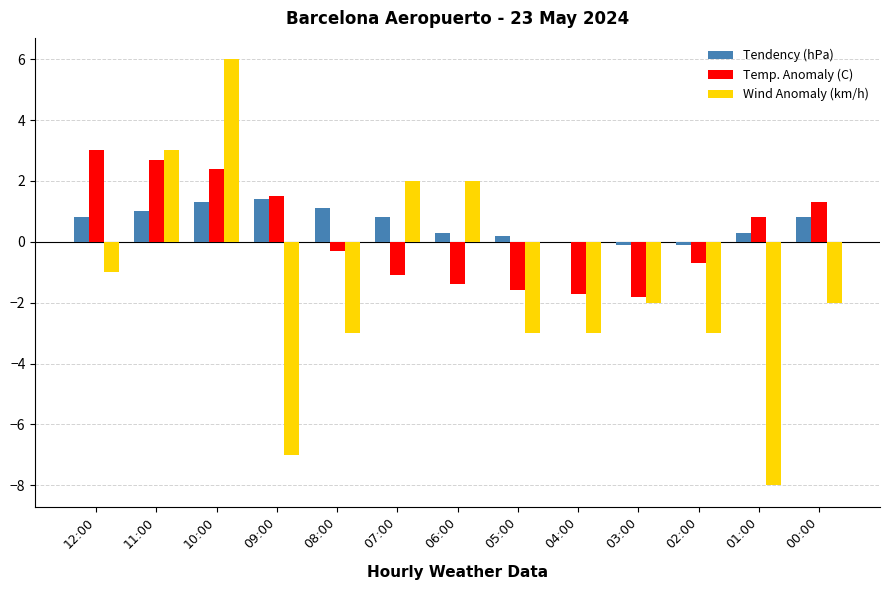

Where is Temp. Anomaly (C) nearest to the value 0?

08:00